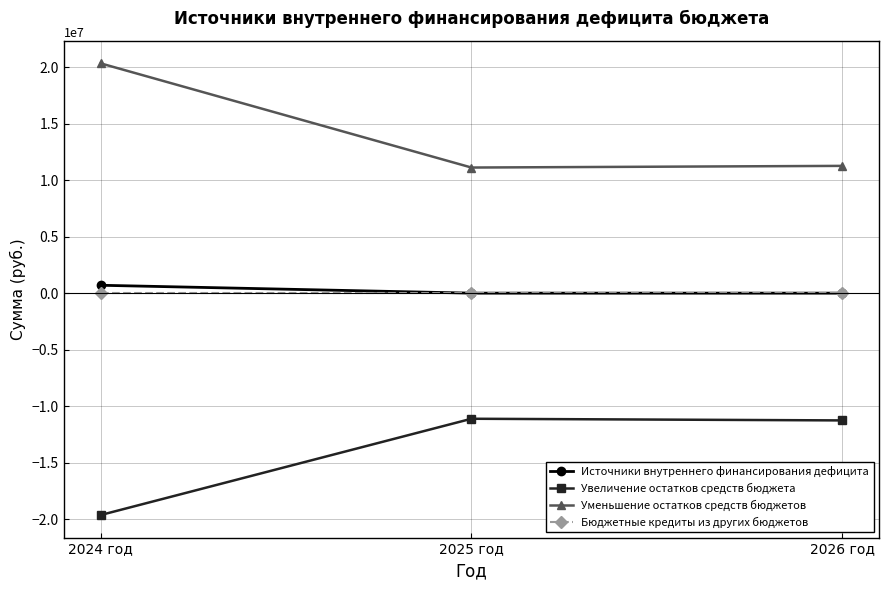

The value of Уменьшение остатков средств бюджетов at 2025 год is 11111040.0. True or false?

True